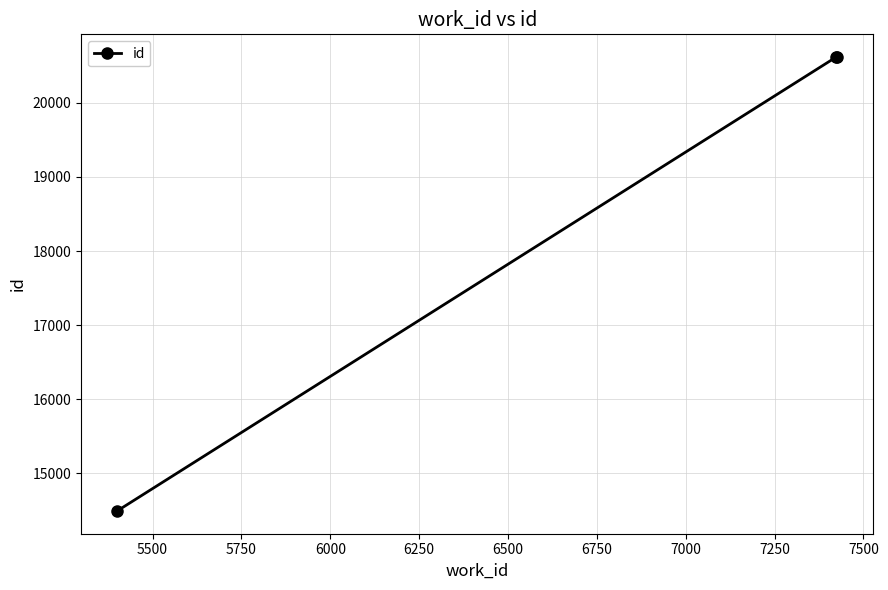

Is this an area chart (filled region under the line)?

No